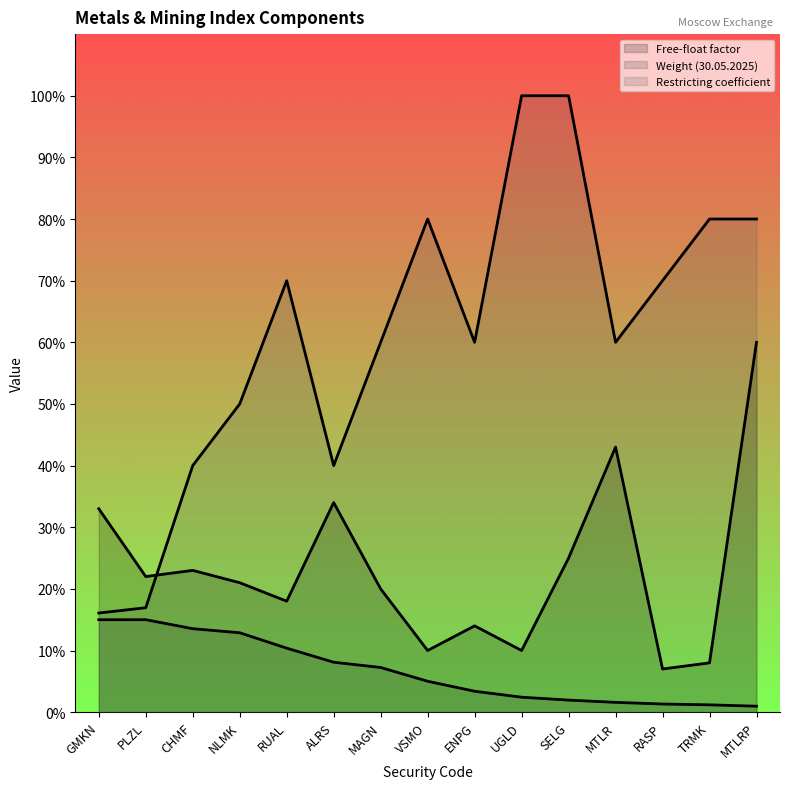

True or false: Weight (30.05.2025) and Free-float factor cross at least once.

False